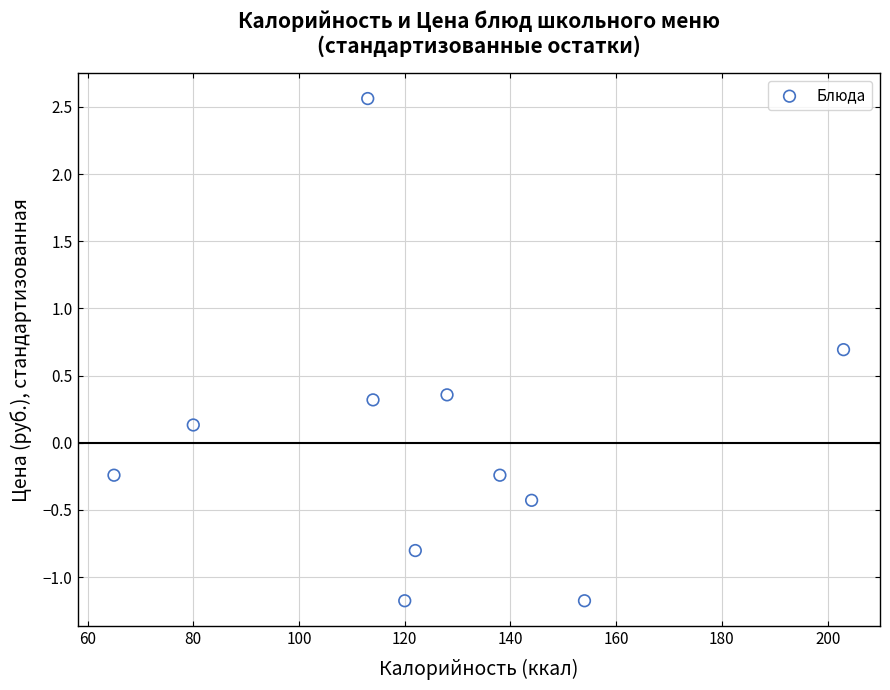

What is the range of X values (max minus min)?

138.0